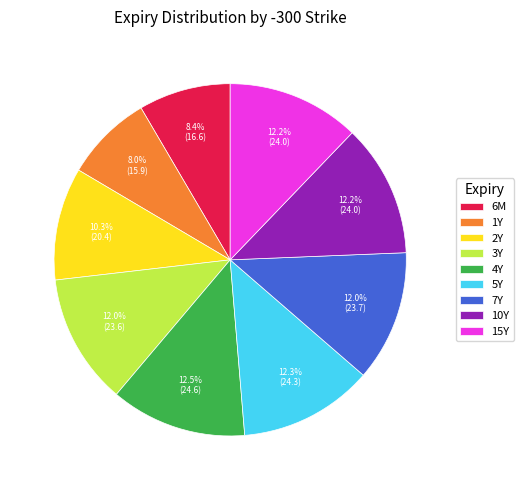

Does 1Y represent more than half of the total?

No